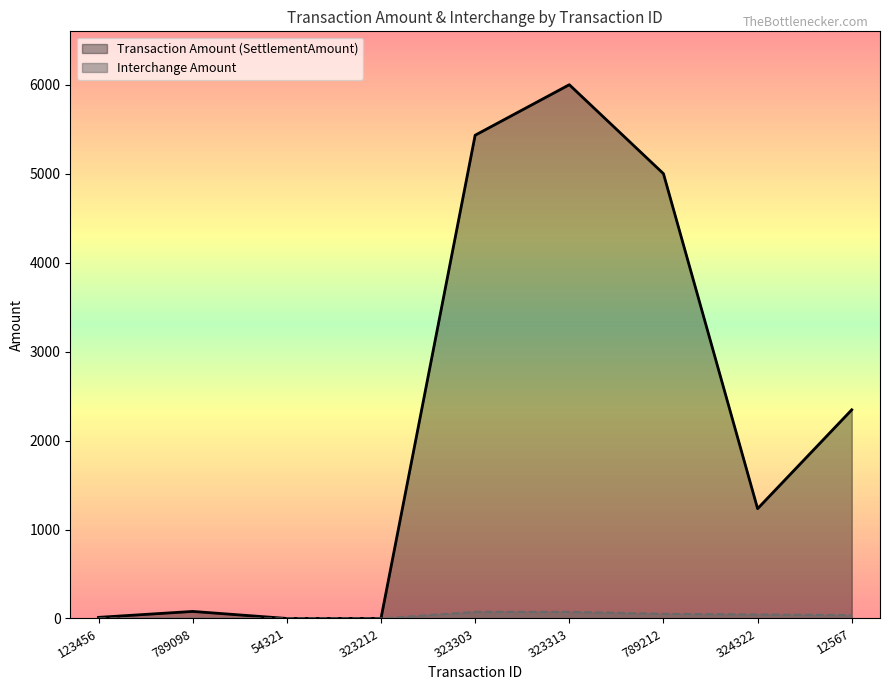

Reading right to left, transcribe all the data shown in this chart.

Transaction Amount (SettlementAmount): 2345.7	1234.4	5000.0	6000.0	5432.1	0.7	0.2	79.1	12.4
Interchange Amount: 37.0	44.4	51.8	74.2	74.2	0.0	0.0	0.0	0.5